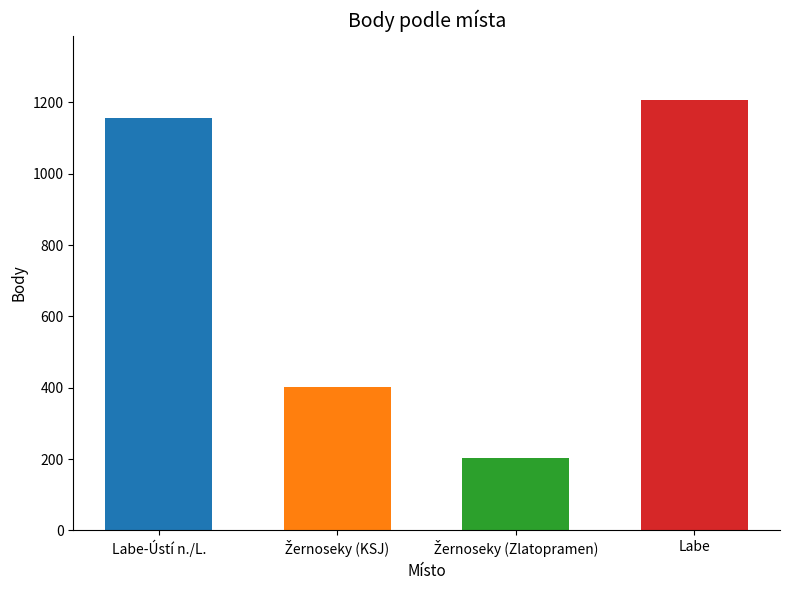

What is the approximate value at Labe-Ústí n./L., to the nearest 100?

1200